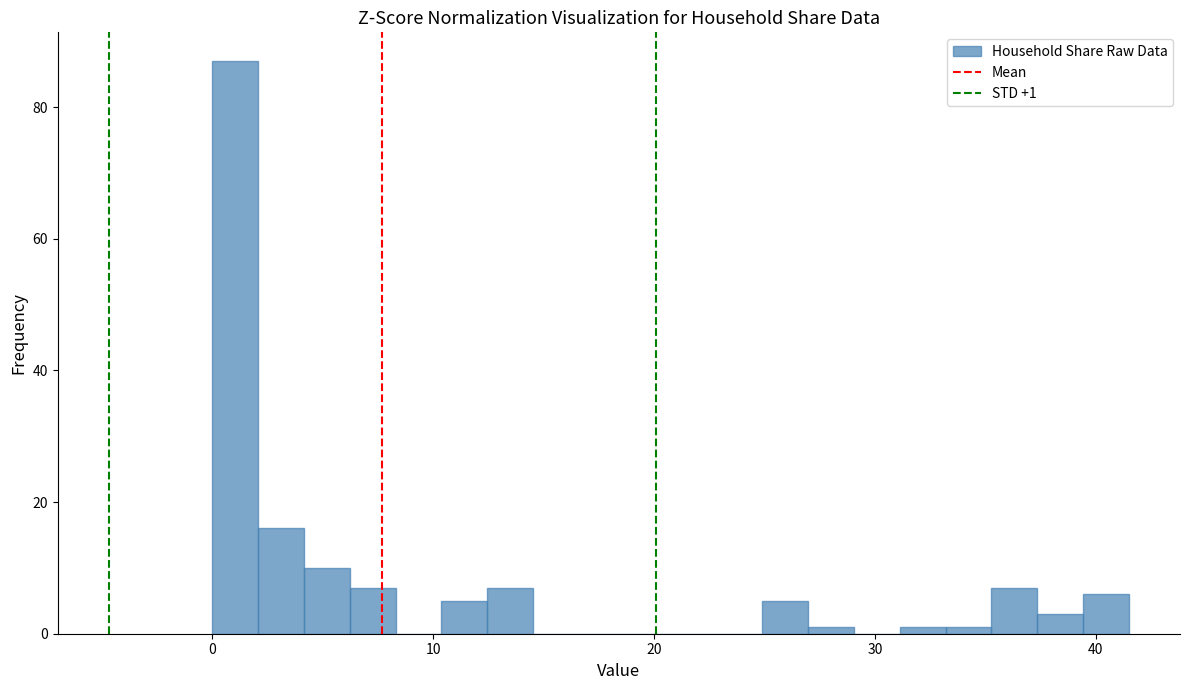

Read against the x-axis, roughly where is the centre of the tallest bar?

1